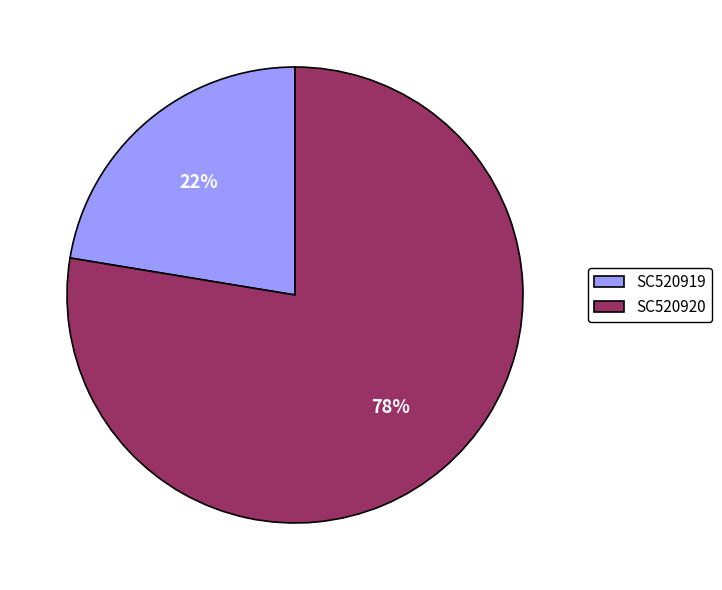

Is SC520919 the majority of the pie?

No